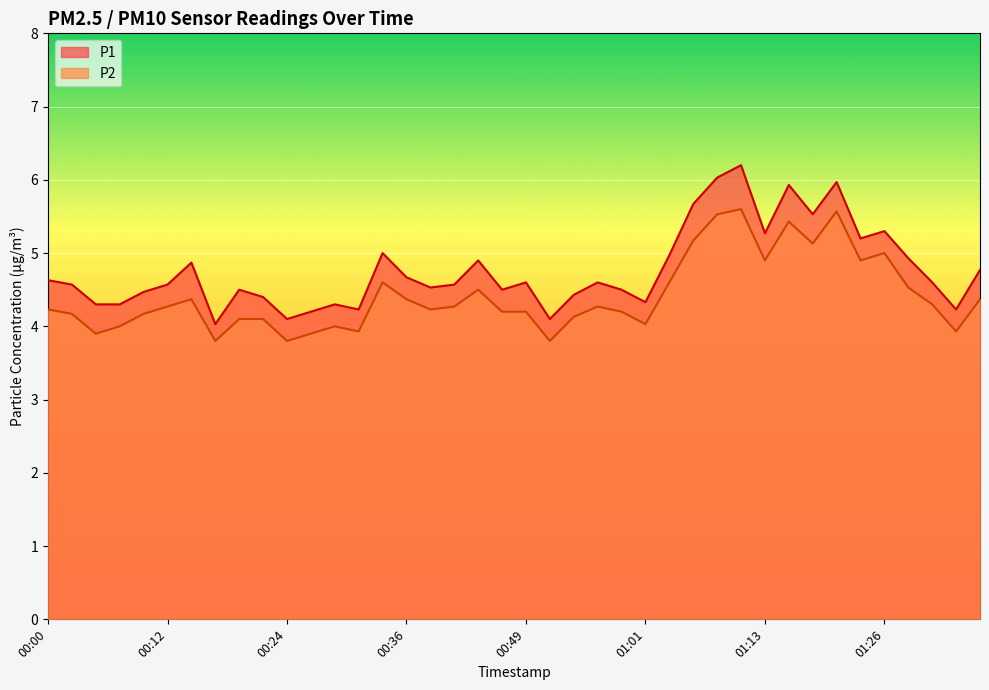

What is the total value across all series at 01:08?

11.6